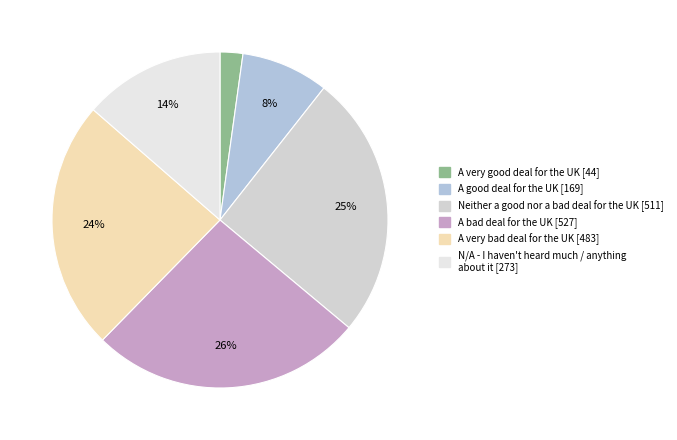

Does A very good deal for the UK account for over 50% of the chart?

No